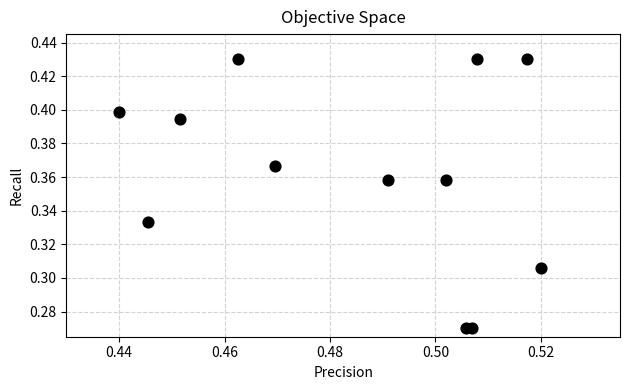

What is the average X value?

0.5